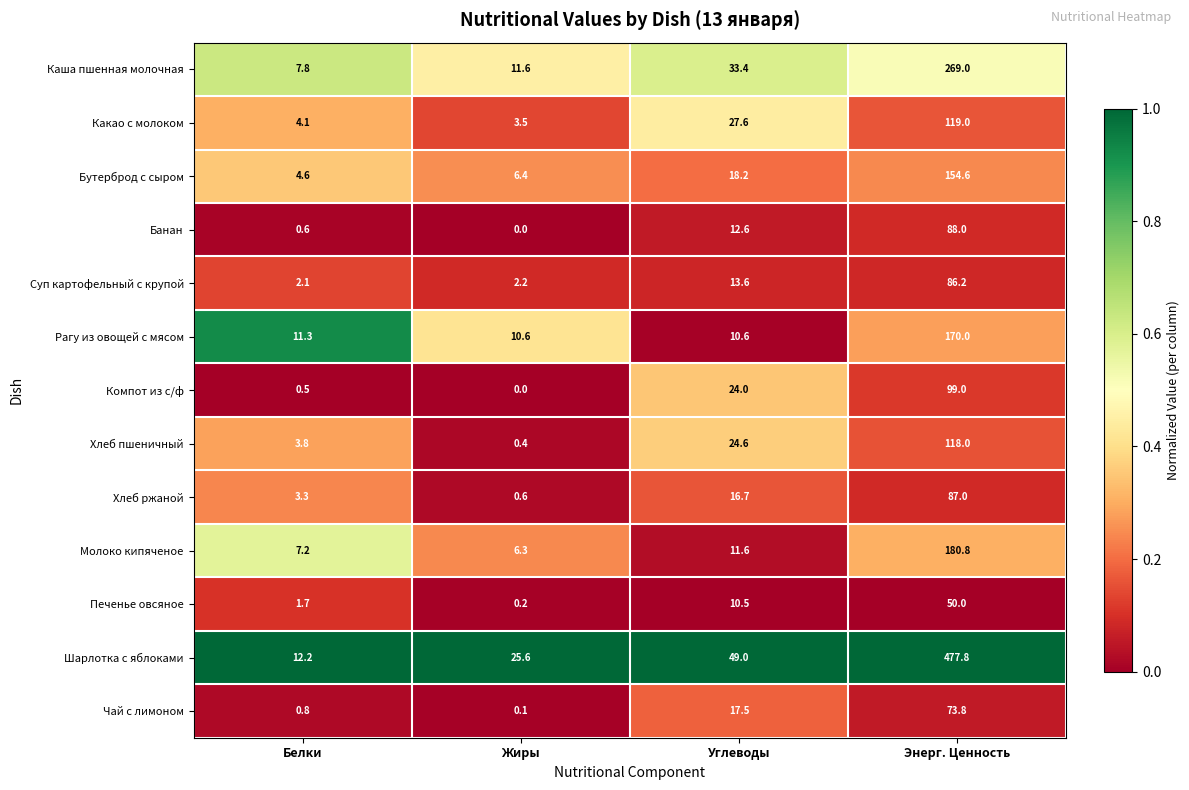

What is the average value of the Шарлотка с яблоками series?

141.2